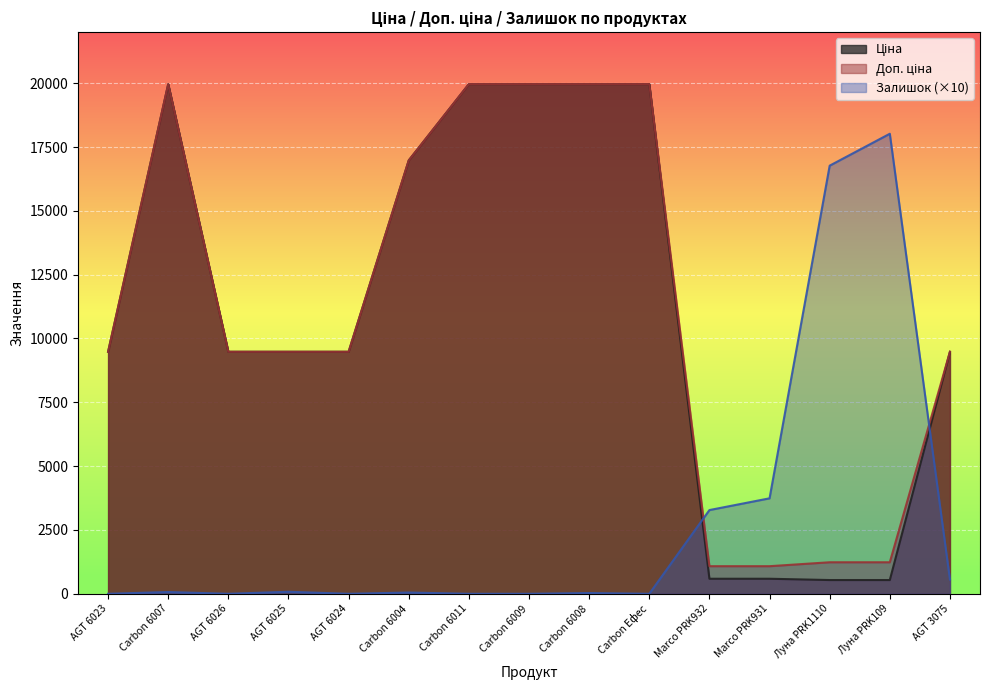

Reading right to left, what are all the values shown in this chart?

Ціна: AGT 3075=9480.1	Луна PRK109=539.0	Луна PRK1110=539.0	Marco PRK931=589.9	Marco PRK932=589.9	Carbon Ефес=19964.2	Carbon 6008=19964.2	Carbon 6009=19964.2	Carbon 6011=19964.2	Carbon 6004=16976.3	AGT 6024=9480.1	AGT 6025=9480.1	AGT 6026=9480.1	Carbon 6007=19964.2	AGT 6023=9480.1
Доп. ціна: AGT 3075=9480.1	Луна PRK109=1235.4	Луна PRK1110=1235.4	Marco PRK931=1081.7	Marco PRK932=1081.7	Carbon Ефес=19964.2	Carbon 6008=19964.2	Carbon 6009=19964.2	Carbon 6011=19964.2	Carbon 6004=16976.3	AGT 6024=9480.1	AGT 6025=9480.1	AGT 6026=9480.1	Carbon 6007=19964.2	AGT 6023=9480.1
Залишок: AGT 3075=560.0	Луна PRK109=18020.0	Луна PRK1110=16770.0	Marco PRK931=3740.0	Marco PRK932=3280.0	Carbon Ефес=0.0	Carbon 6008=30.0	Carbon 6009=0.0	Carbon 6011=0.0	Carbon 6004=50.0	AGT 6024=0.0	AGT 6025=80.0	AGT 6026=0.0	Carbon 6007=70.0	AGT 6023=0.0